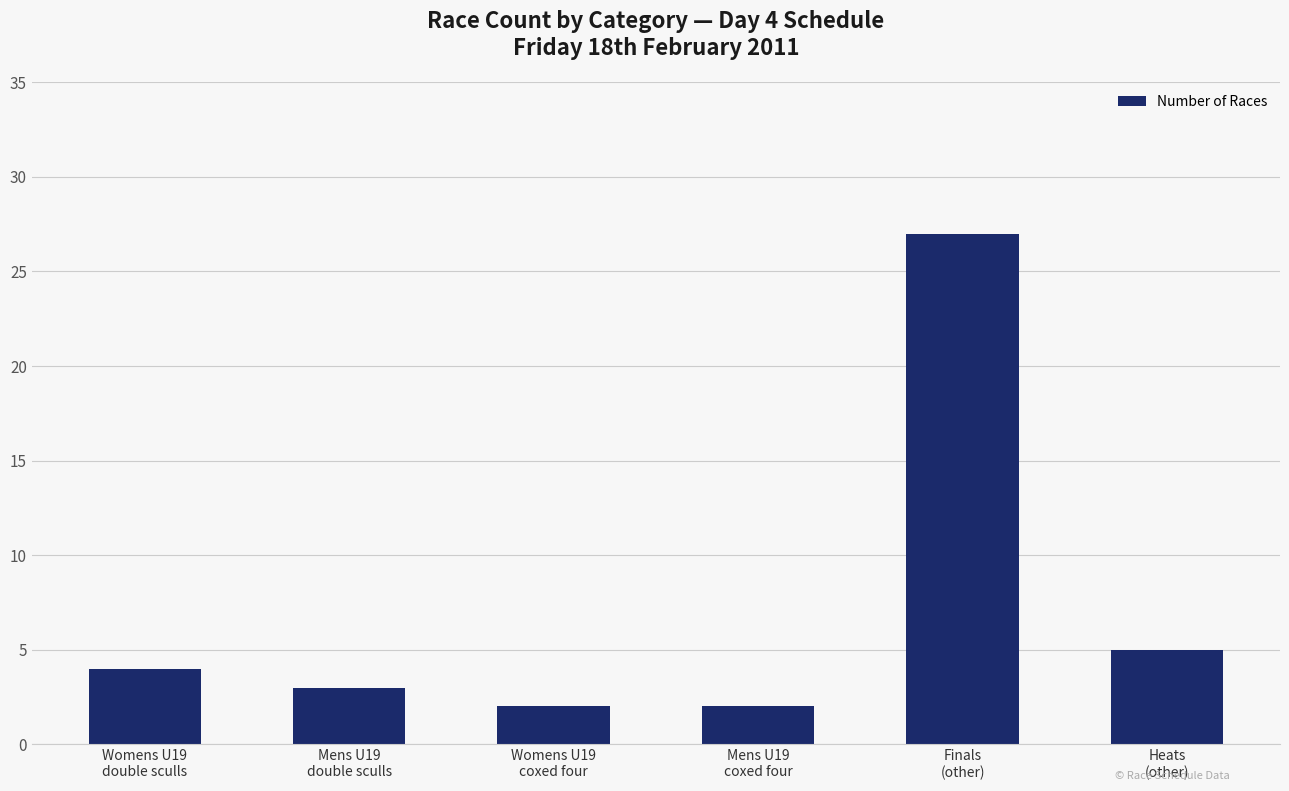

What is the value of the 1st bar from the left?

4